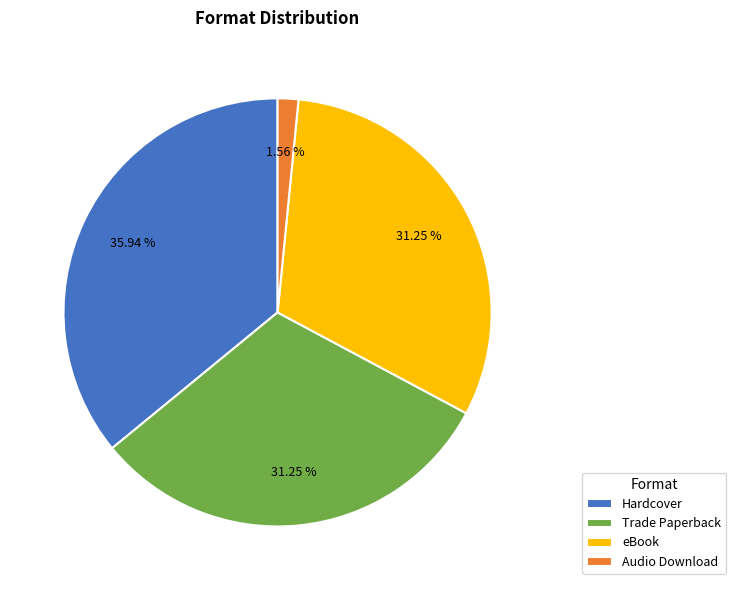

True or false: Audio Download accounts for 2% of the total.

True